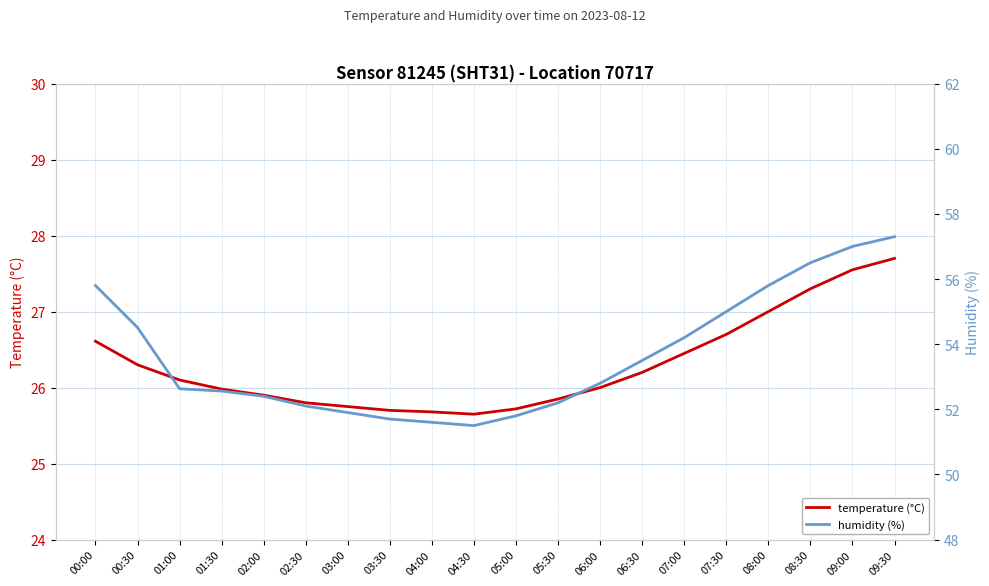

How many lines are shown in the chart?

2